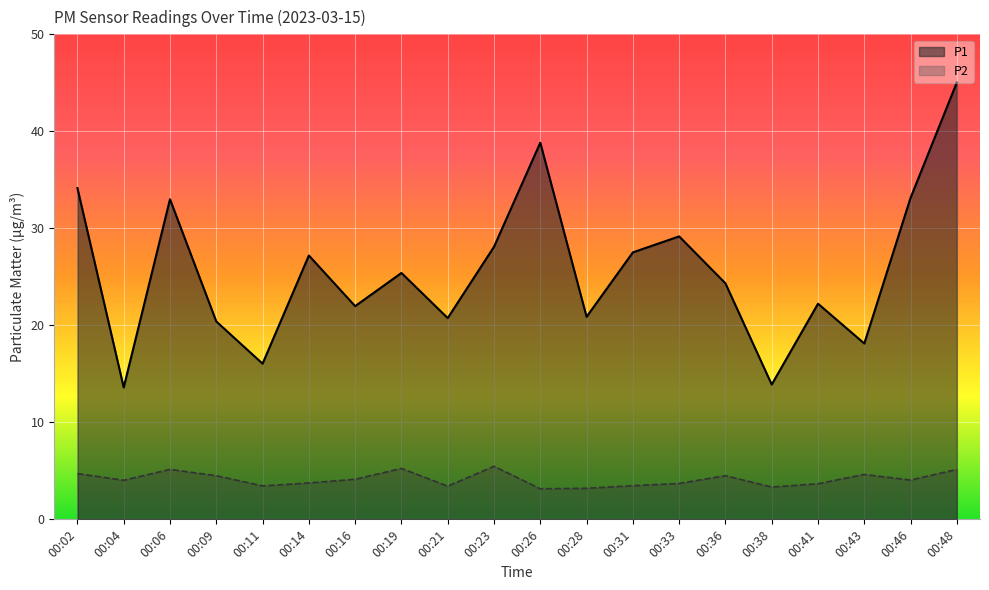

Reading right to left, extract all data points from this chart.

P1: 00:48=45.0	00:46=33.1	00:43=18.1	00:41=22.2	00:38=13.9	00:36=24.3	00:33=29.2	00:31=27.5	00:28=20.9	00:26=38.8	00:23=28.1	00:21=20.8	00:19=25.4	00:16=22.0	00:14=27.2	00:11=16.1	00:09=20.4	00:06=33.0	00:04=13.6	00:02=34.1
P2: 00:48=5.2	00:46=4.0	00:43=4.6	00:41=3.7	00:38=3.3	00:36=4.5	00:33=3.7	00:31=3.5	00:28=3.2	00:26=3.1	00:23=5.5	00:21=3.4	00:19=5.2	00:16=4.1	00:14=3.8	00:11=3.5	00:09=4.5	00:06=5.2	00:04=4.0	00:02=4.7